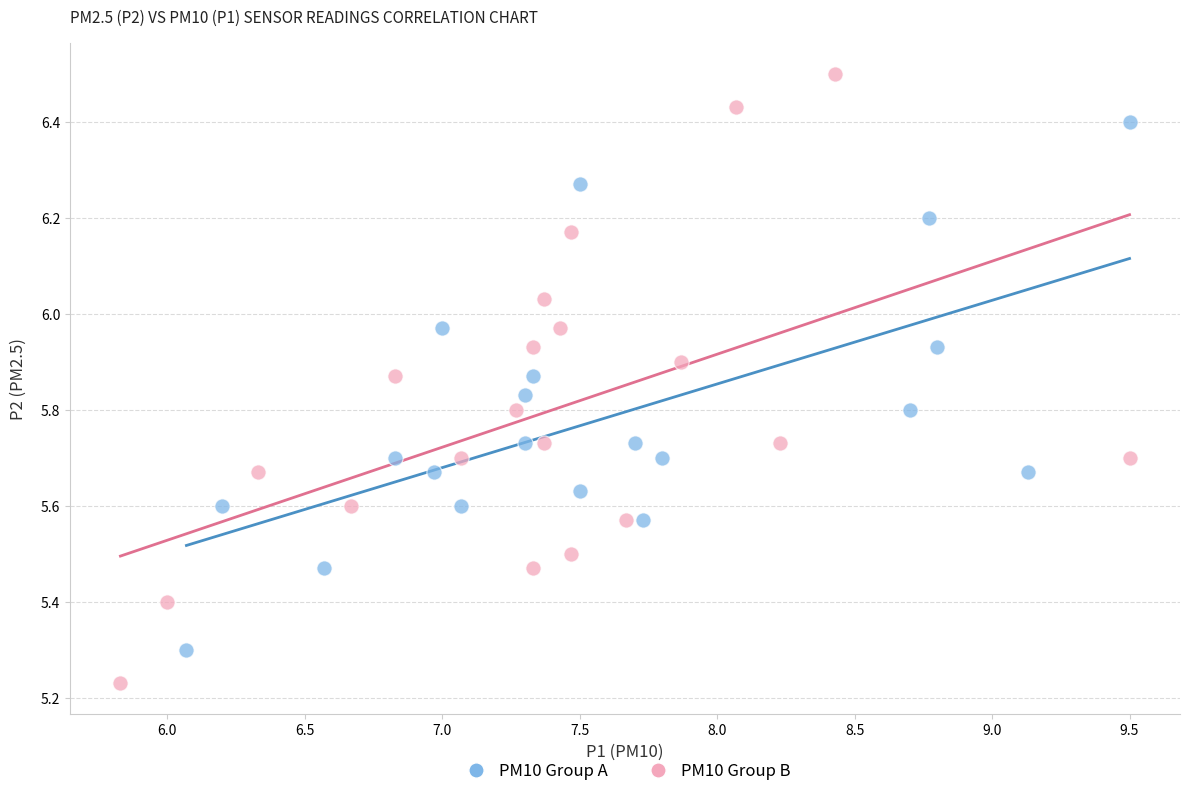

What are all the series names shown in the legend?

PM10 Group A, PM10 Group B